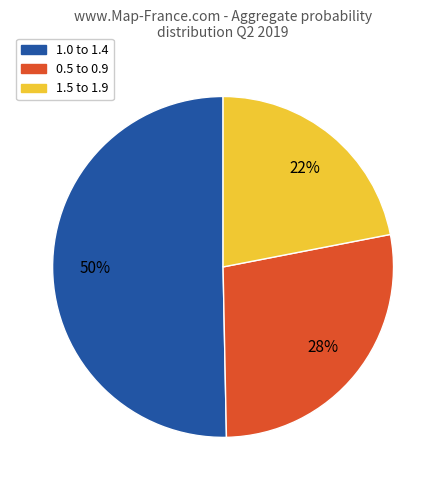

To the nearest percent, what is the difference between the largest and smallest slice percentages?

28%